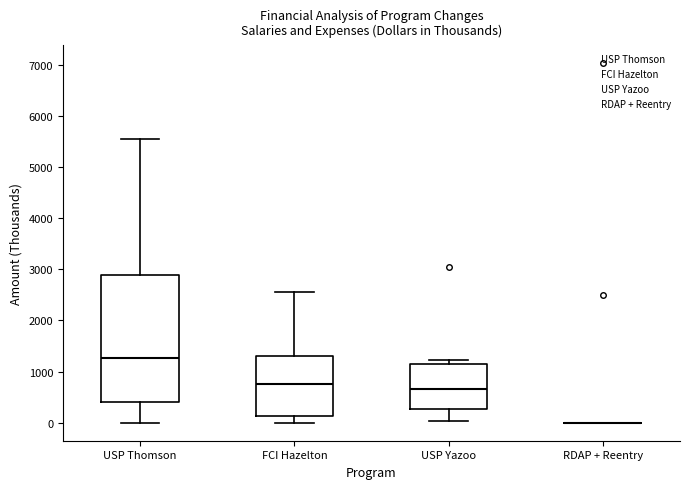

Reading left to right, read every box against the y-axis: the position of its median line, the range the box covers, and the ends of its whiskers. The values are not printed on the chart, so give them approximately, as read against the axis.

USP Thomson: median 1300, box 400 to 2900, whiskers 0 to 5500
FCI Hazelton: median 800, box 100 to 1300, whiskers 0 to 2600
USP Yazoo: median 700, box 300 to 1100, whiskers 0 to 1200
RDAP + Reentry: box collapsed to a line at 0, whiskers 0 to 0